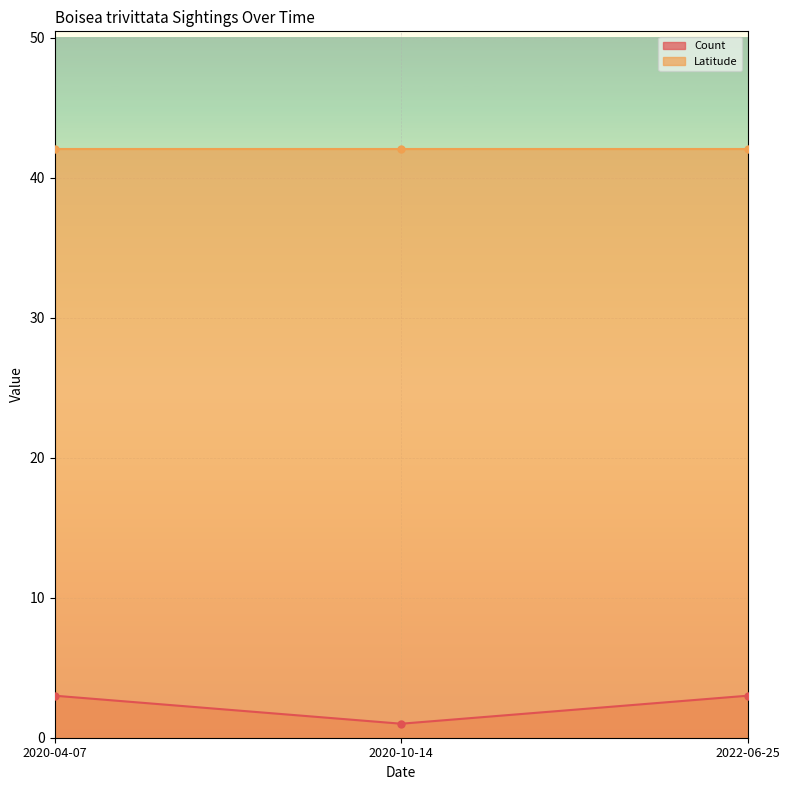

What is the maximum value for Count?

3